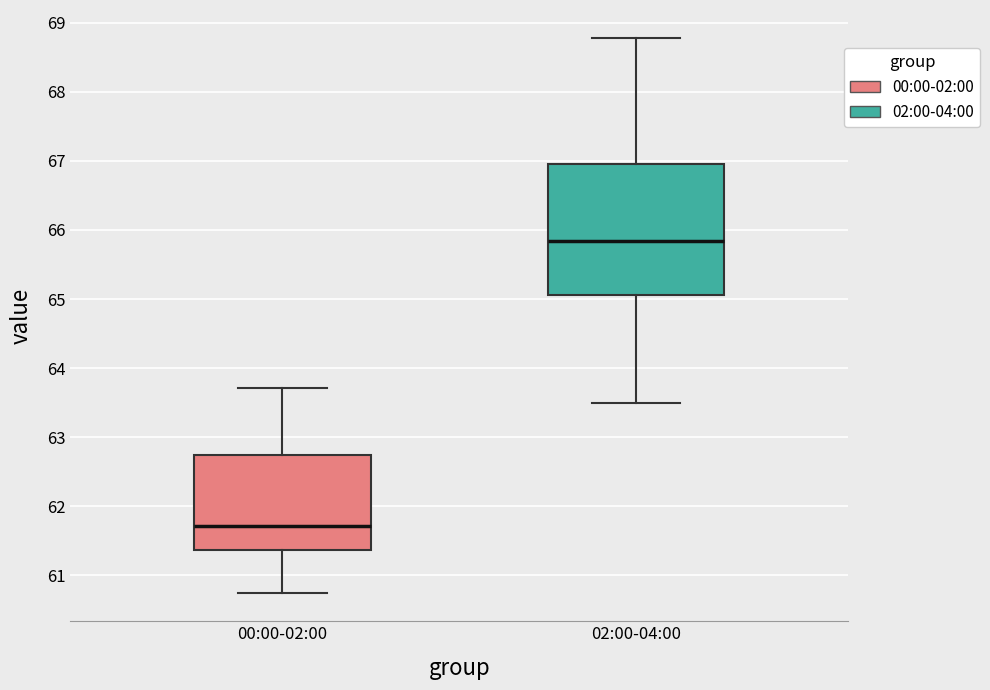

Where does the lower whisker of the box for 02:00-04:00 end on the y-axis? The values are not printed on the chart, so give them approximately, as read against the axis.

63.5